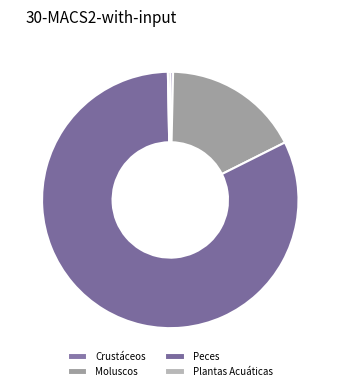

What is the majority slice?

Peces